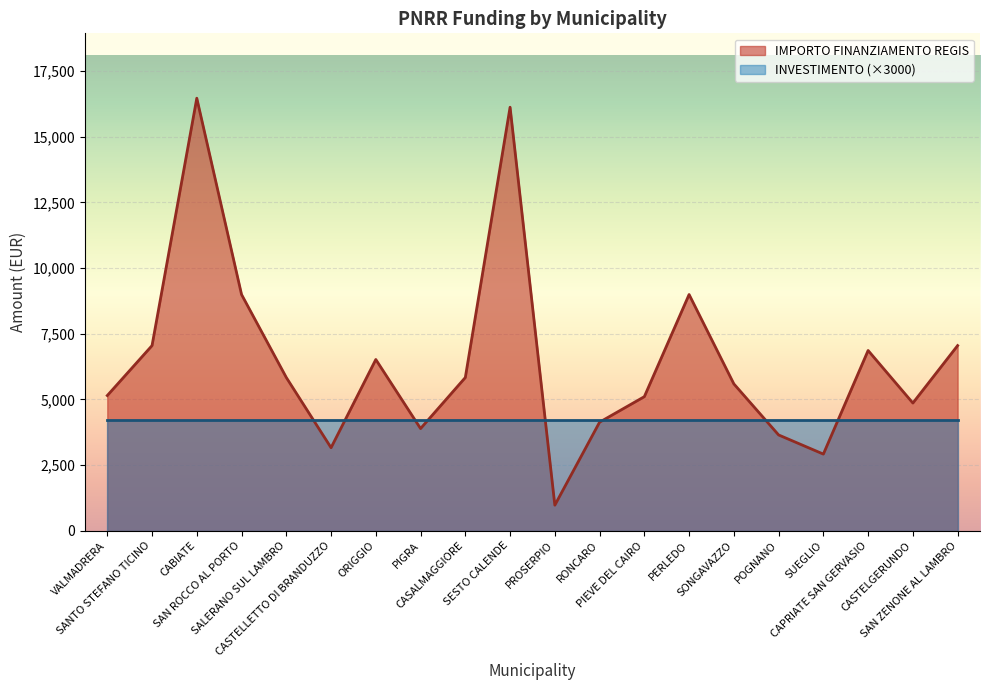

Is it true that the value at SESTO CALENDE is 16121?

True